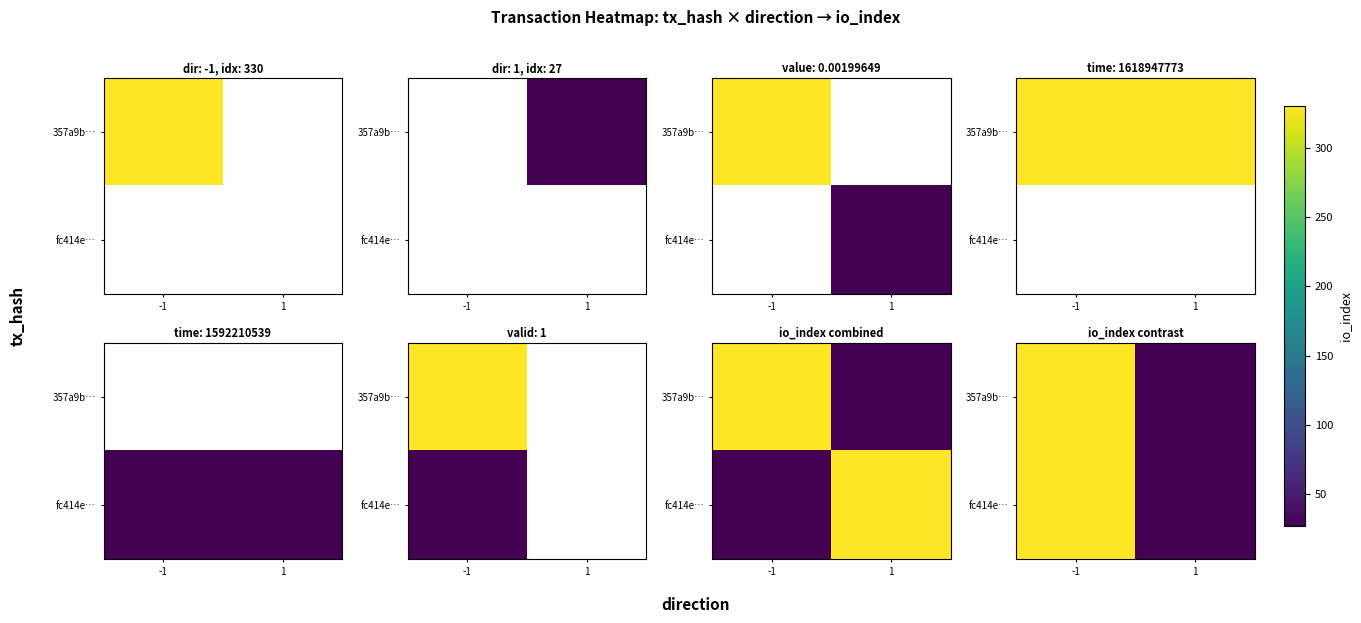

At which label does fc414e… reach its minimum?

1